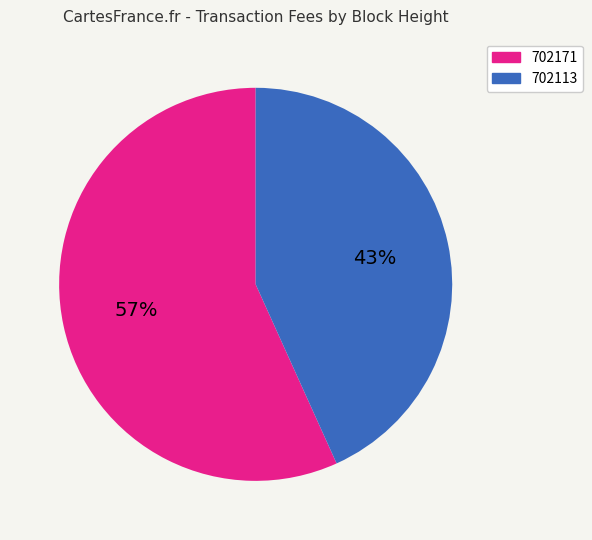

True or false: 702113 accounts for 43% of the total.

True